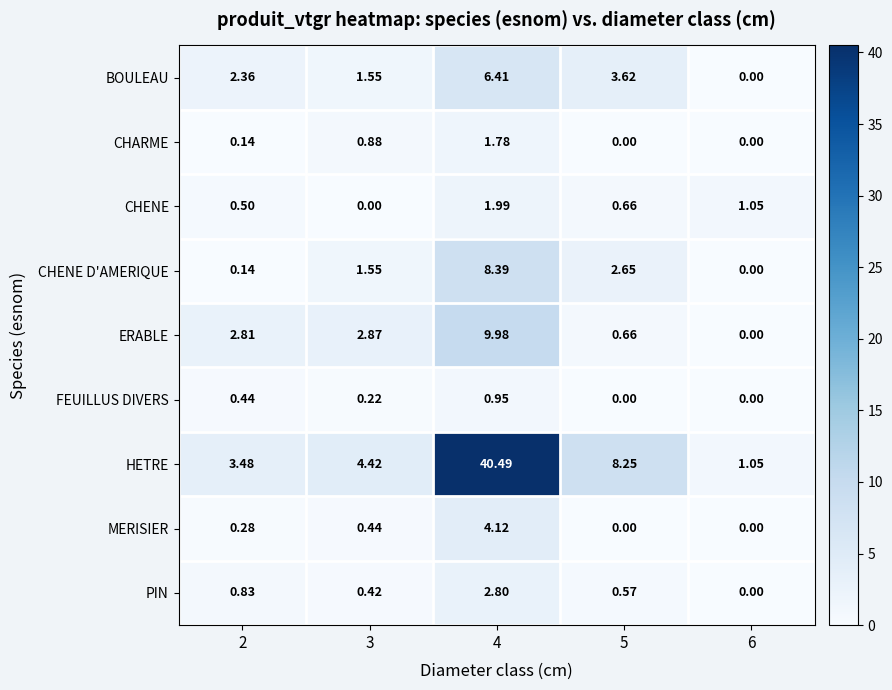

Between 5 and 6, which series saw the biggest shift?

HETRE